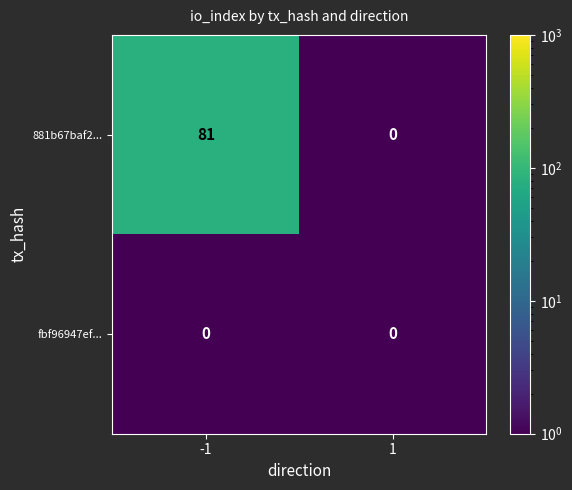

List the series in order of their overall mean, highest first.

881b67baf2..., fbf96947ef...